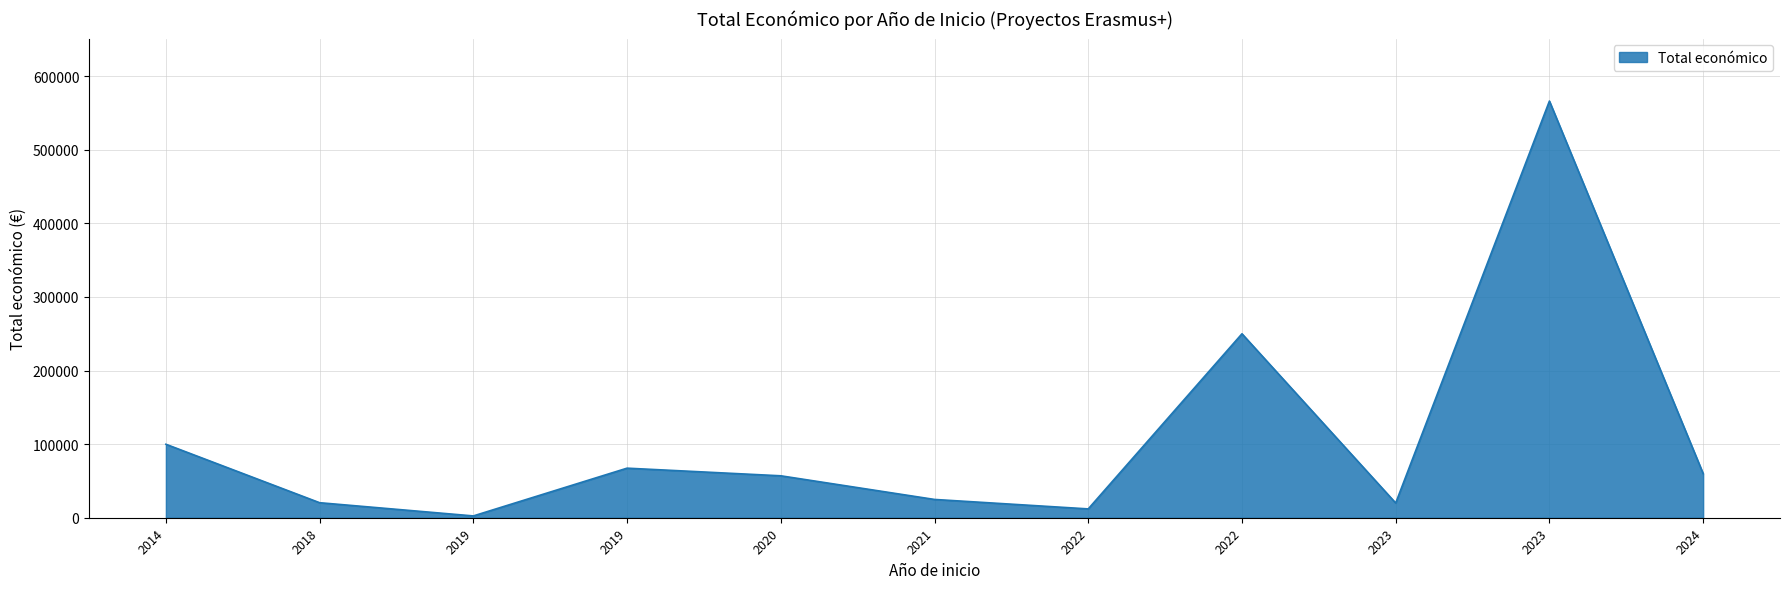

Does the chart display data point markers on the line(s)?

No